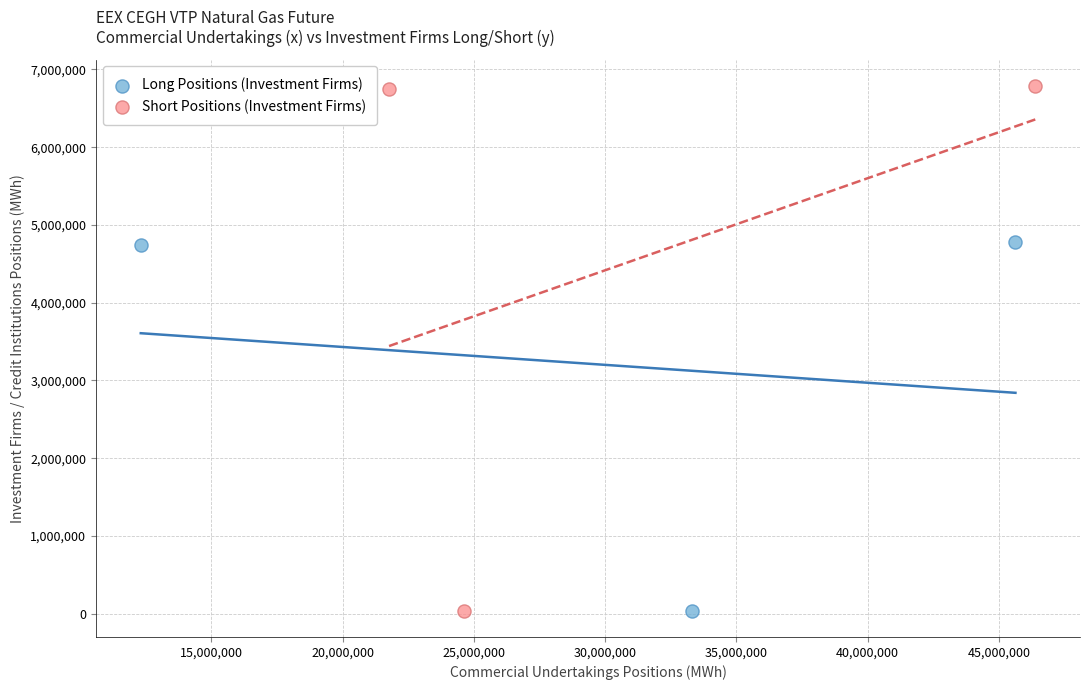

Which series contains the highest Y value?

Short Positions (Investment Firms)